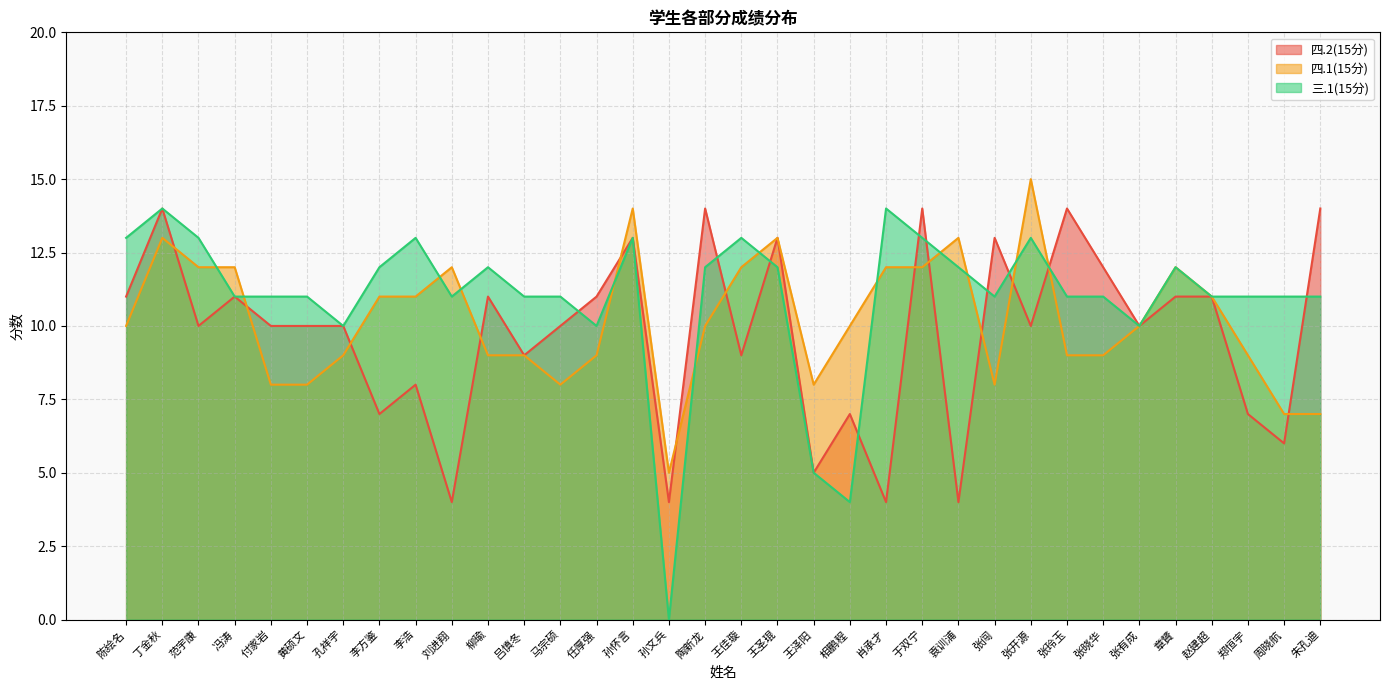

Which has a higher value, 冯涛 or 黄硕文?

冯涛